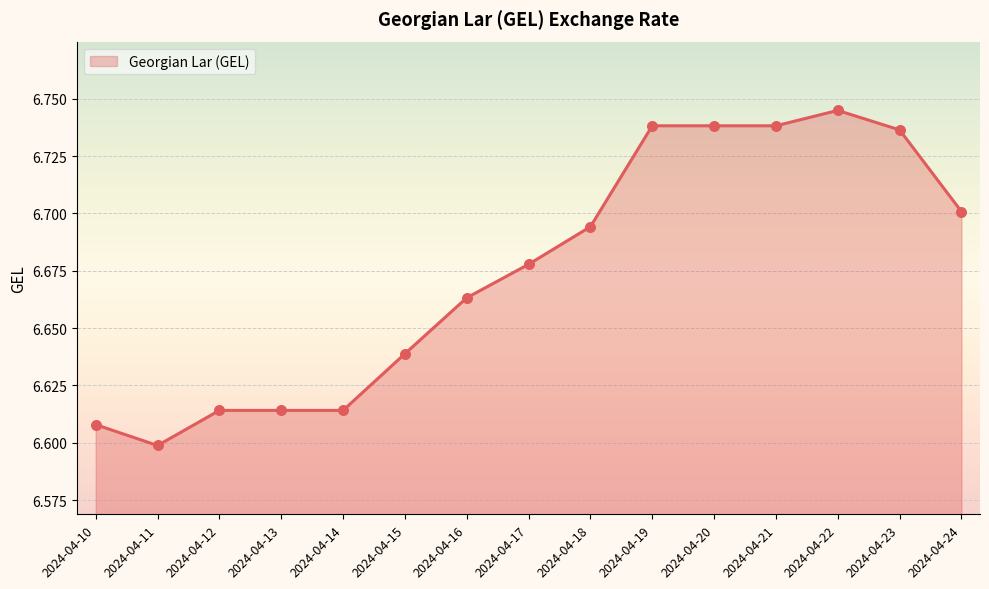

Which has a higher value, 2024-04-19 or 2024-04-17?

2024-04-19